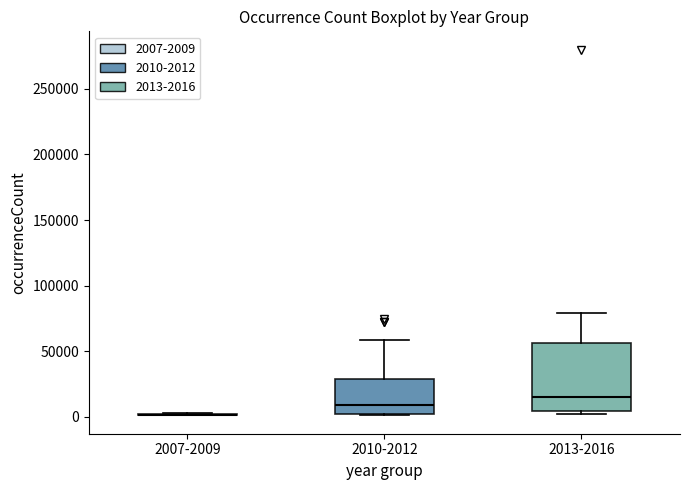

Reading left to right, read every box against the y-axis: the position of its median line, the range the box covers, and the ends of its whiskers. The values are not printed on the chart, so give them approximately, as read against the axis.

2007-2009: box collapsed to a line at 0, whiskers 0 to 5000
2010-2012: median 10000, box 5000 to 30000, whiskers 0 to 60000
2013-2016: median 15000, box 5000 to 55000, whiskers 0 to 80000